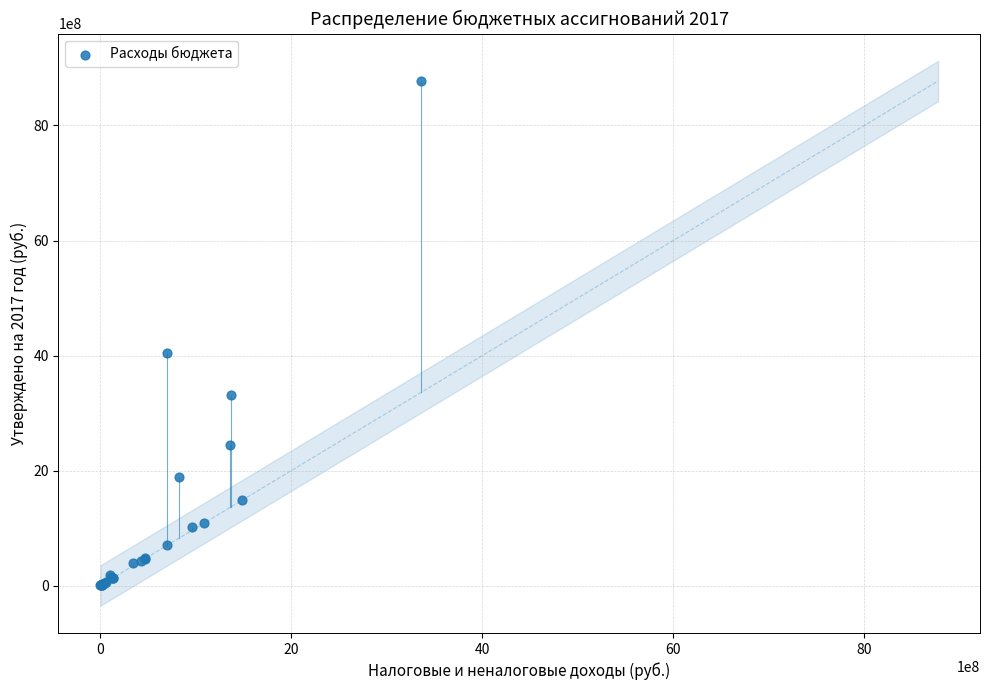

What Y value in the scatter plot is closest to 4387758996?

4036003991.6